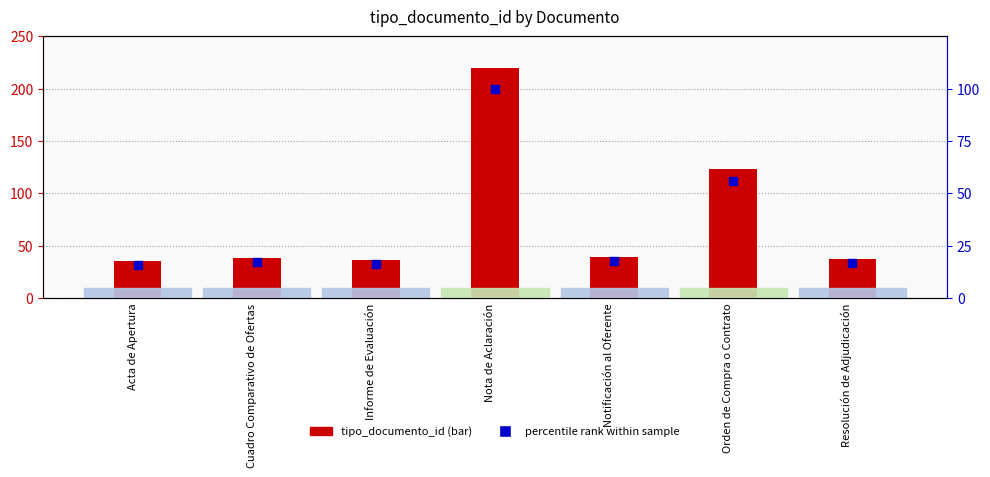

Which series has the largest total across all categories?

tipo_documento_id